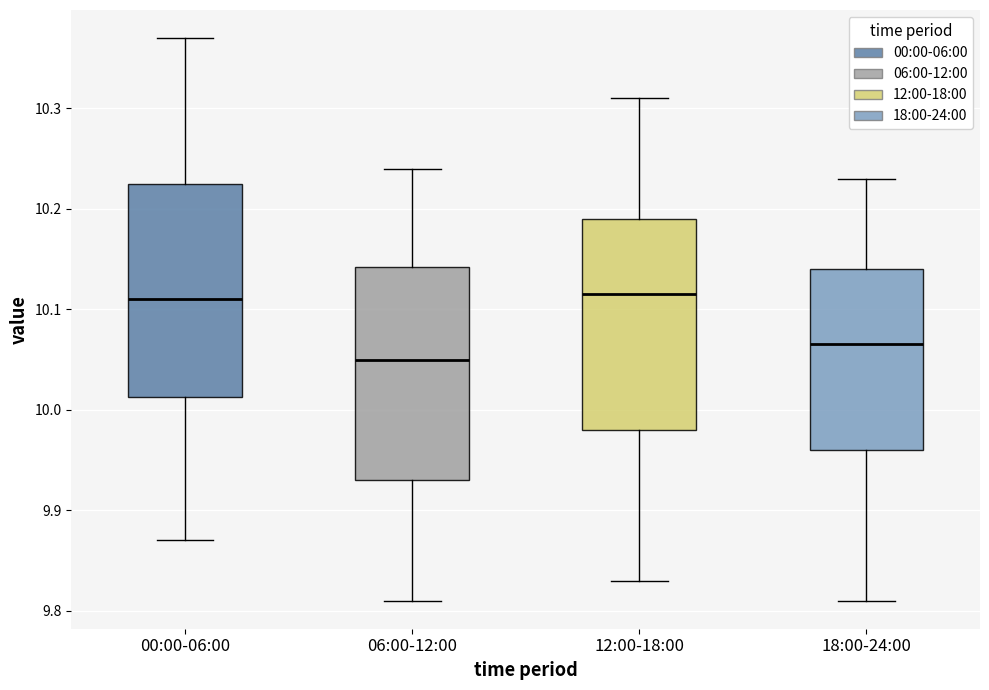

Reading left to right, read every box against the y-axis: the position of its median line, the range the box covers, and the ends of its whiskers. The values are not printed on the chart, so give them approximately, as read against the axis.

00:00-06:00: median 10.11, box 10.01 to 10.23, whiskers 9.87 to 10.37
06:00-12:00: median 10.05, box 9.93 to 10.14, whiskers 9.81 to 10.24
12:00-18:00: median 10.12, box 9.98 to 10.19, whiskers 9.83 to 10.31
18:00-24:00: median 10.07, box 9.96 to 10.14, whiskers 9.81 to 10.23